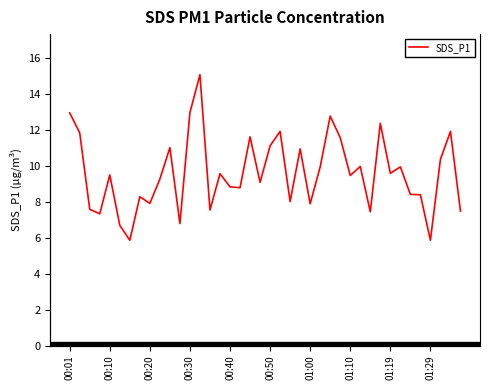

Where is the data nearest to the value 10?

29